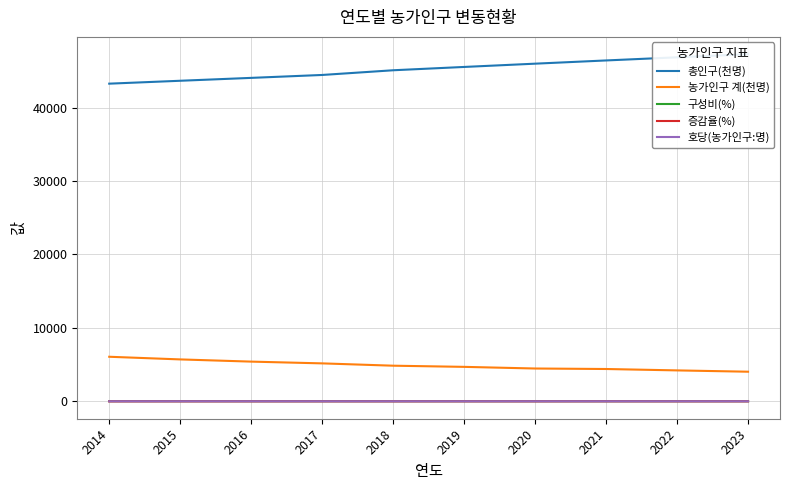

The value of 총인구(천명) at 2022 is 46858.0. True or false?

True